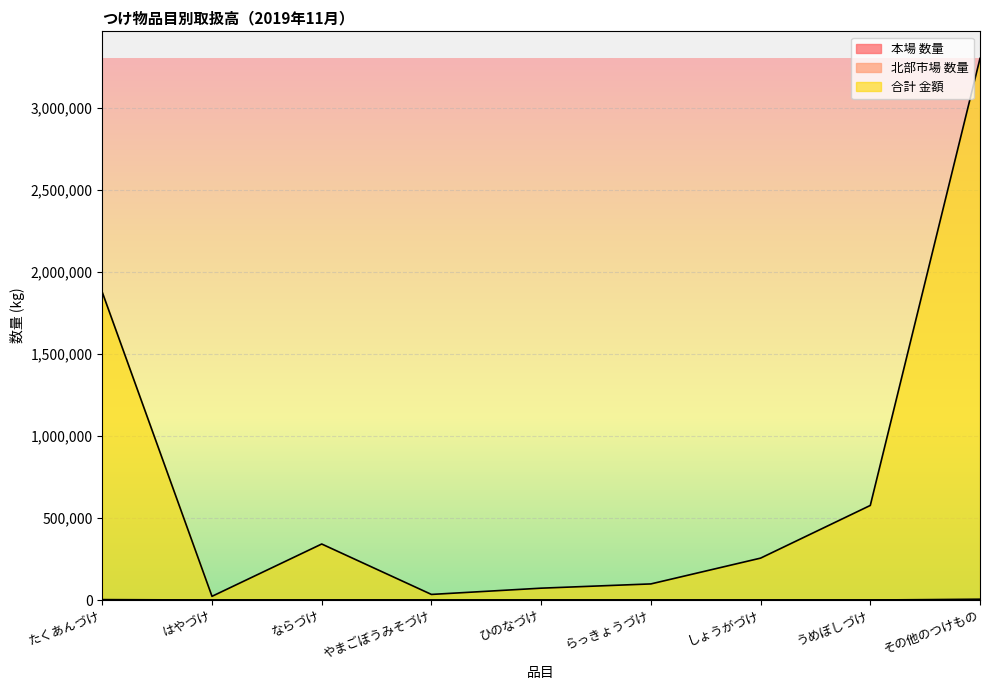

How many lines are shown in the chart?

3